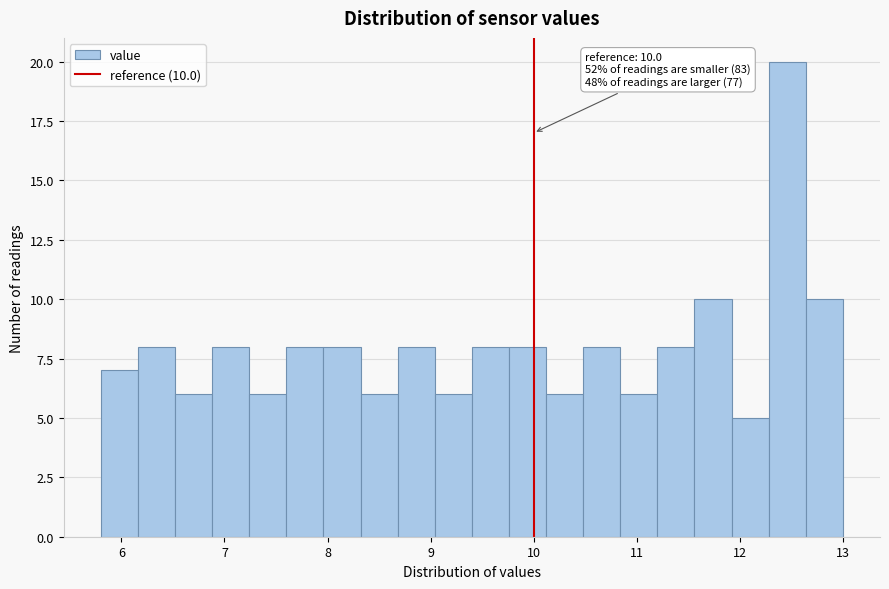

Around what value on the x-axis is the tallest bar? Give the approximate position of its centre, as read against the axis.

12.5